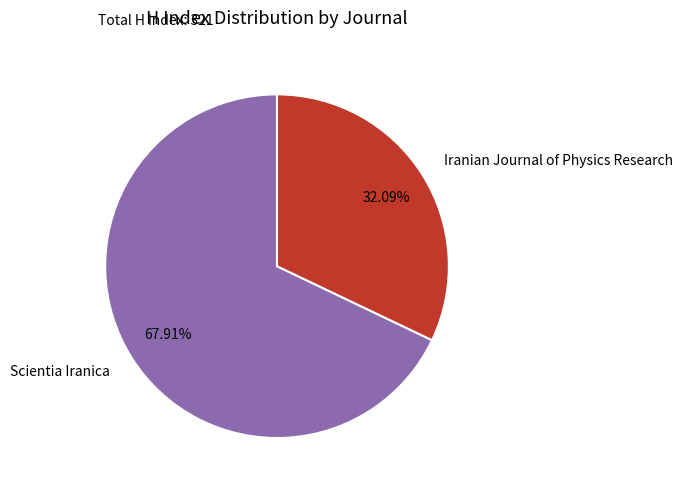

Is Scientia Iranica the majority of the pie?

Yes